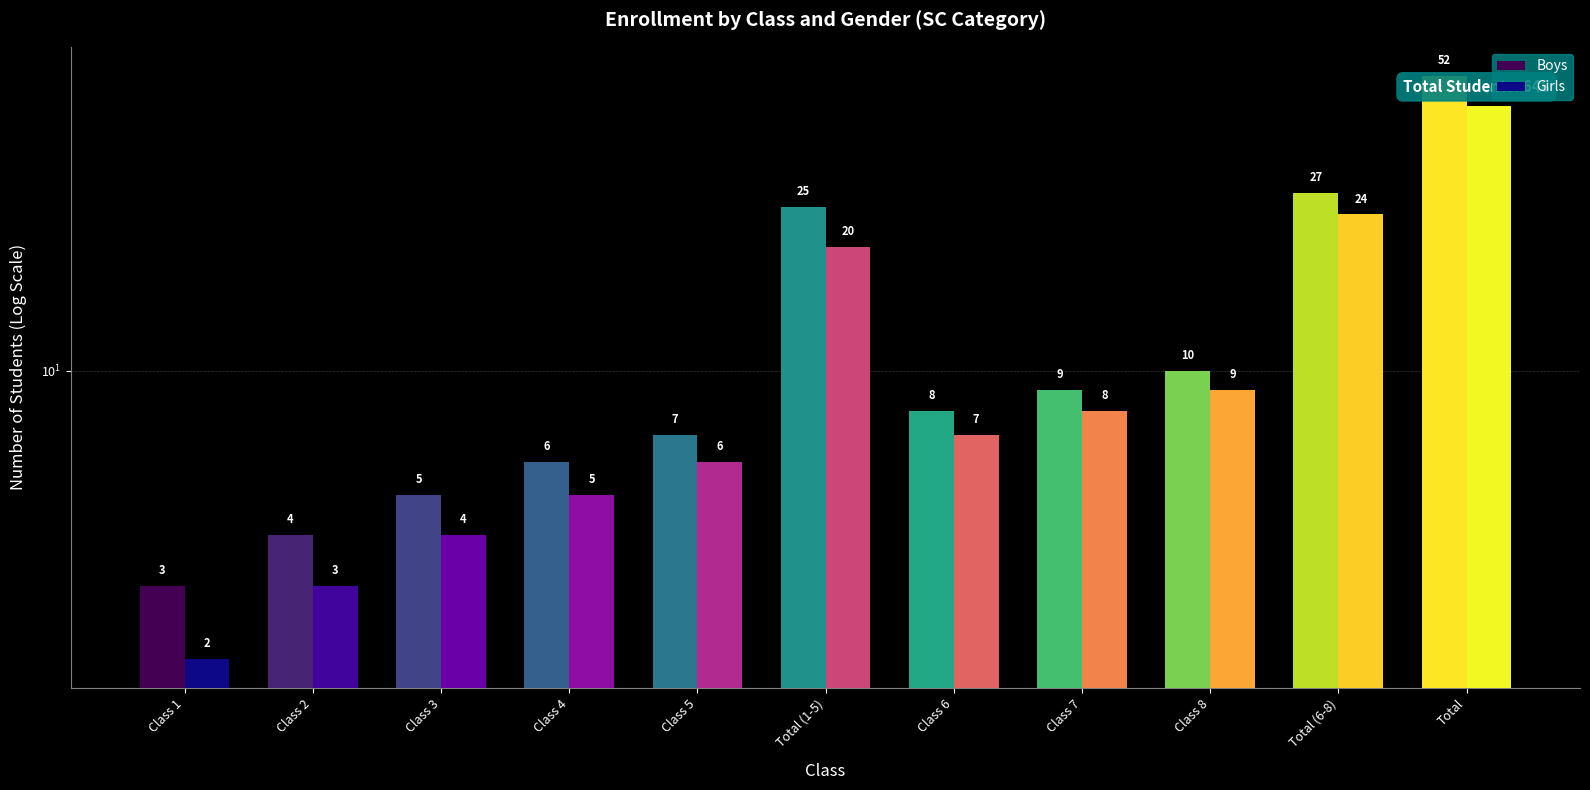

At which label is Boys closest to 27?

Total (6-8)